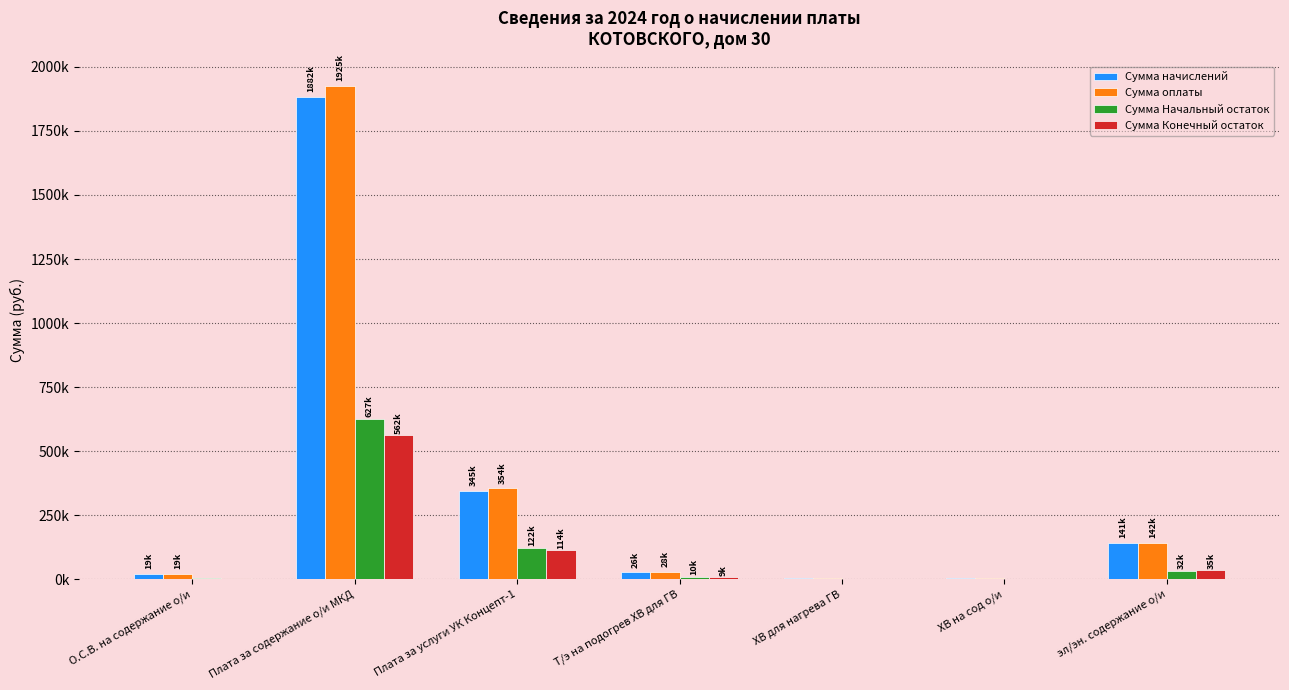

Are the bars grouped side by side (vs. stacked)?

Yes